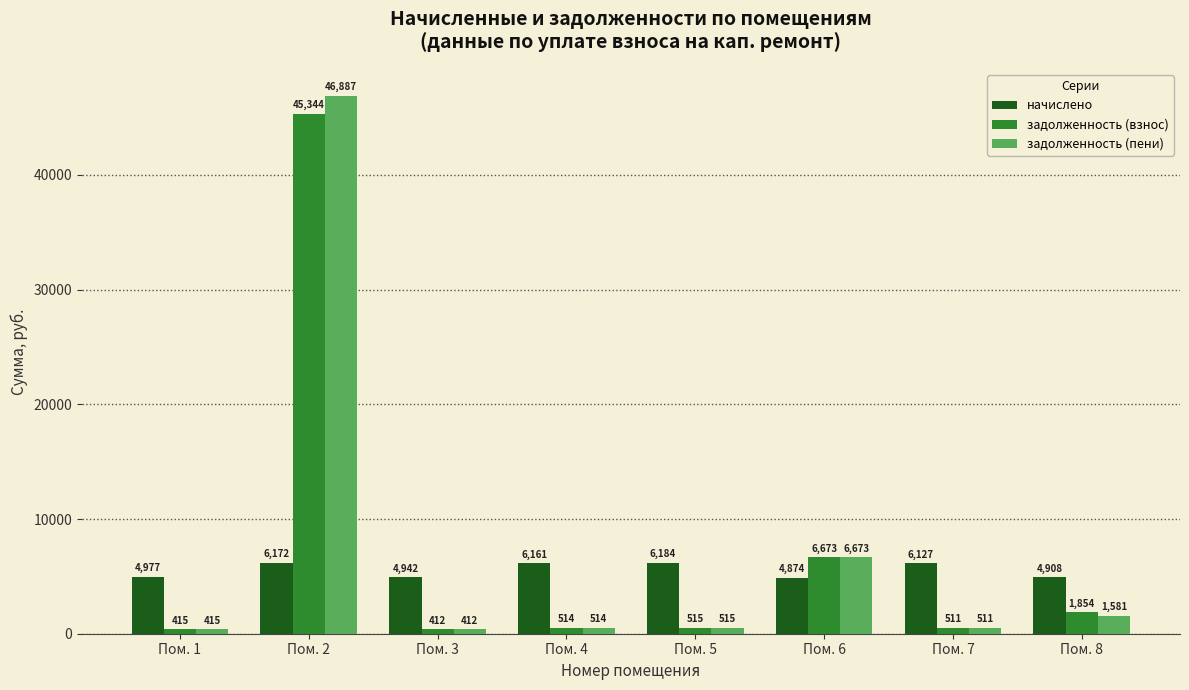

How many values in the начислено series are below 6126?

4